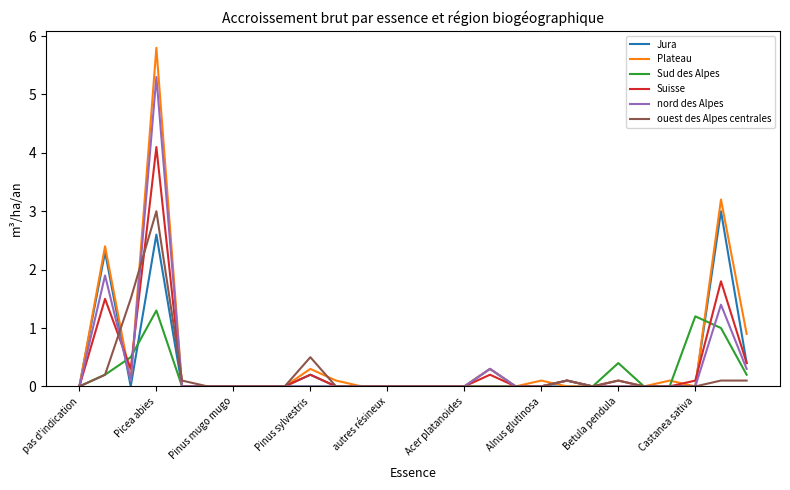

Which series has the largest range (max minus min)?

Plateau